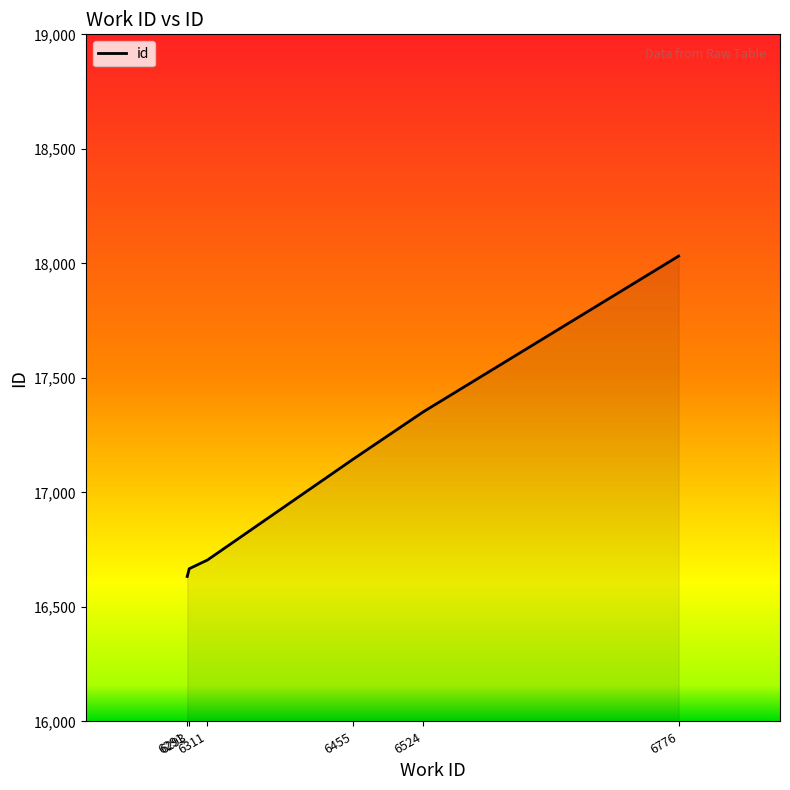

What is the difference between the second highest and minimum values?

719